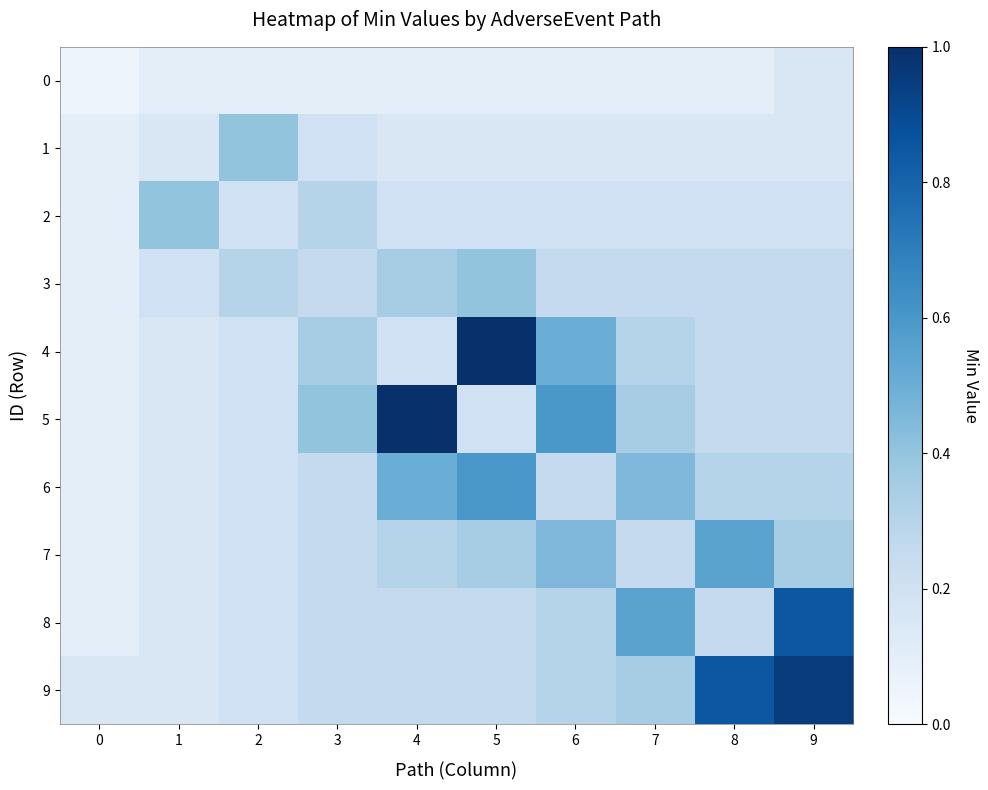

Reading left to right, list all the values displayed in this chart.

0: 0=0.1	1=0.1	2=0.1	3=0.1	4=0.1	5=0.1	6=0.1	7=0.1	8=0.1	9=0.1
1: 0=0.1	1=0.1	2=0.4	3=0.2	4=0.1	5=0.1	6=0.1	7=0.1	8=0.1	9=0.1
2: 0=0.1	1=0.4	2=0.2	3=0.3	4=0.2	5=0.2	6=0.2	7=0.2	8=0.2	9=0.2
3: 0=0.1	1=0.2	2=0.3	3=0.2	4=0.3	5=0.4	6=0.2	7=0.2	8=0.2	9=0.2
4: 0=0.1	1=0.1	2=0.2	3=0.3	4=0.2	5=1.0	6=0.5	7=0.3	8=0.2	9=0.2
5: 0=0.1	1=0.1	2=0.2	3=0.4	4=1.0	5=0.2	6=0.6	7=0.3	8=0.2	9=0.2
6: 0=0.1	1=0.1	2=0.2	3=0.2	4=0.5	5=0.6	6=0.2	7=0.5	8=0.3	9=0.3
7: 0=0.1	1=0.1	2=0.2	3=0.2	4=0.3	5=0.3	6=0.5	7=0.2	8=0.6	9=0.3
8: 0=0.1	1=0.1	2=0.2	3=0.2	4=0.2	5=0.2	6=0.3	7=0.6	8=0.2	9=0.8
9: 0=0.1	1=0.1	2=0.2	3=0.2	4=0.2	5=0.2	6=0.3	7=0.3	8=0.8	9=0.9